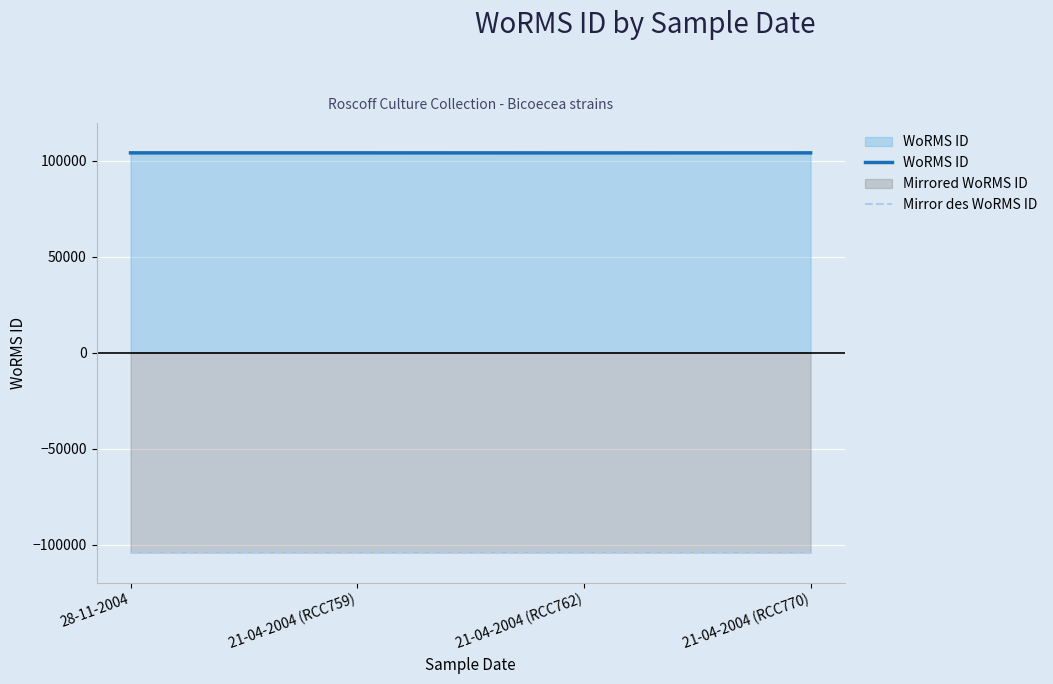

What is the sum of the WoRMS ID values at 21-04-2004 (RCC759) and 21-04-2004 (RCC762)?

208005